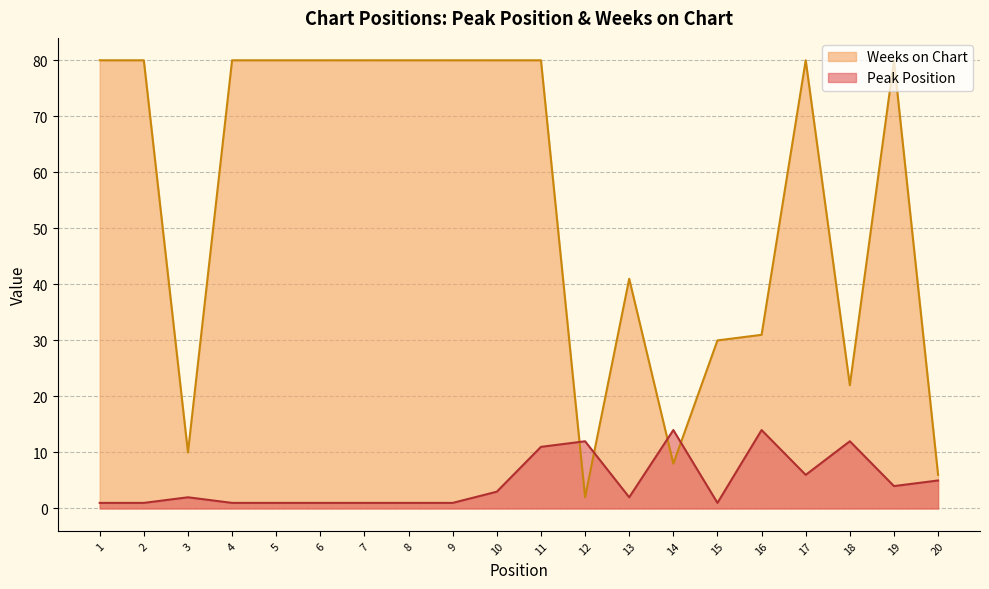

What is the value of the Peak Position point at the 15th from the left?

1